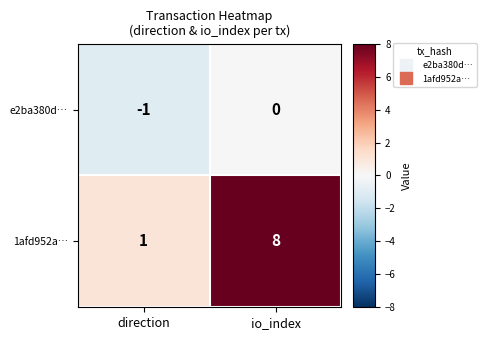

The value of 1afd952a… at io_index is 4. True or false?

False